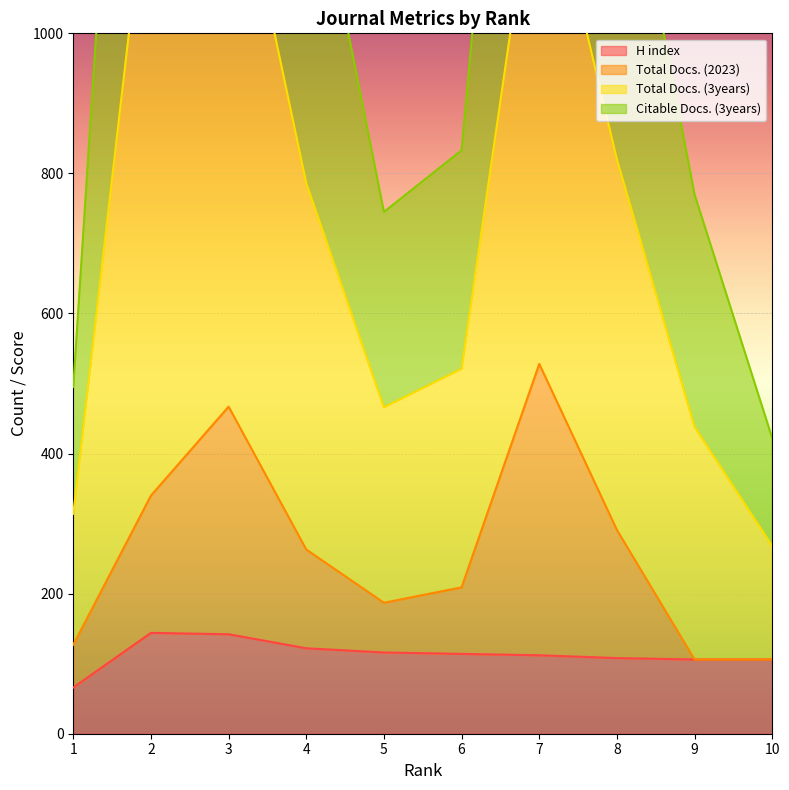

True or false: H index and Total Docs. (2023) intersect in this chart.

False